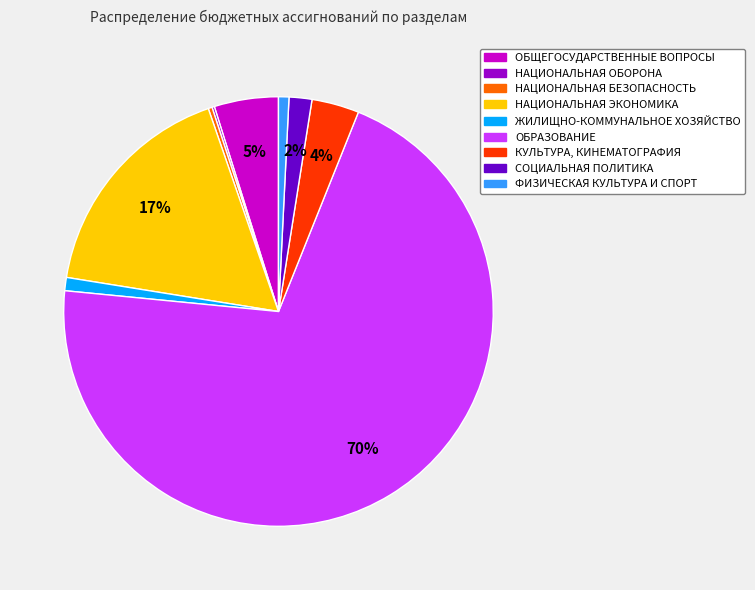

The СОЦИАЛЬНАЯ ПОЛИТИКА slice represents 2% of the pie. True or false?

True